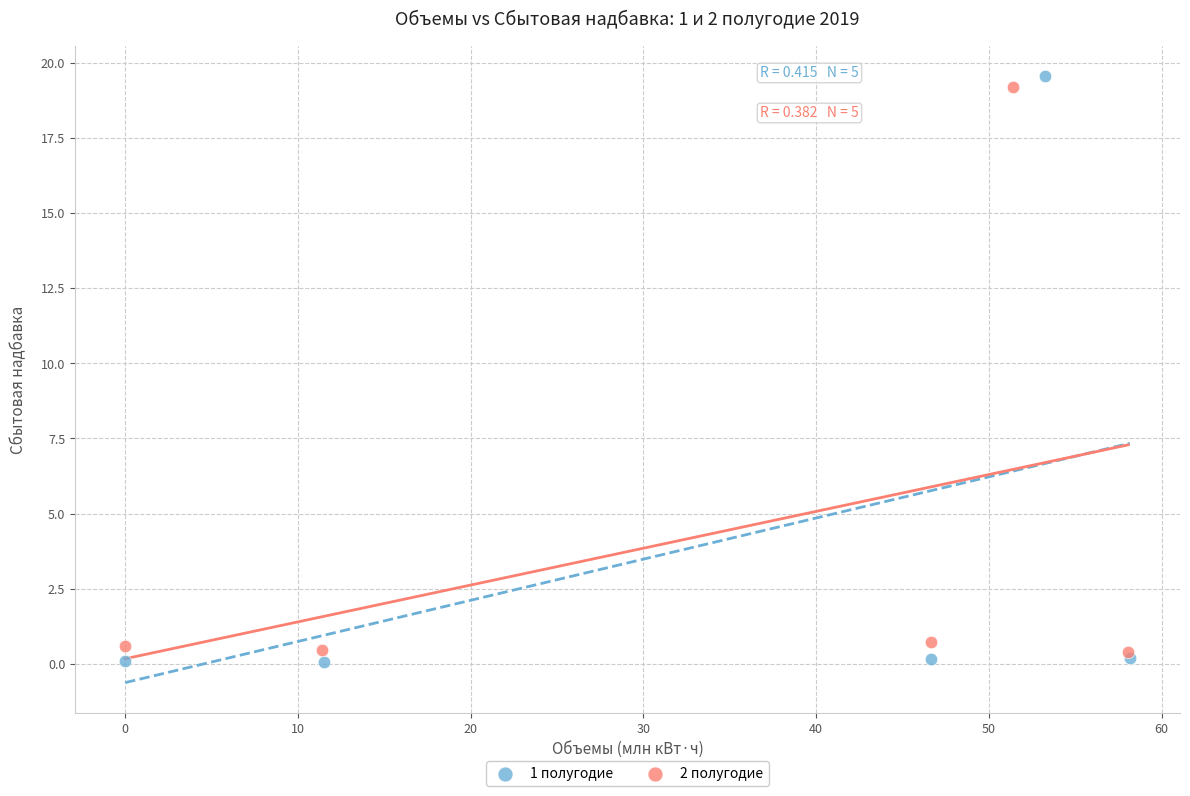

Which series has the largest Y range (max minus min)?

1 полугодие